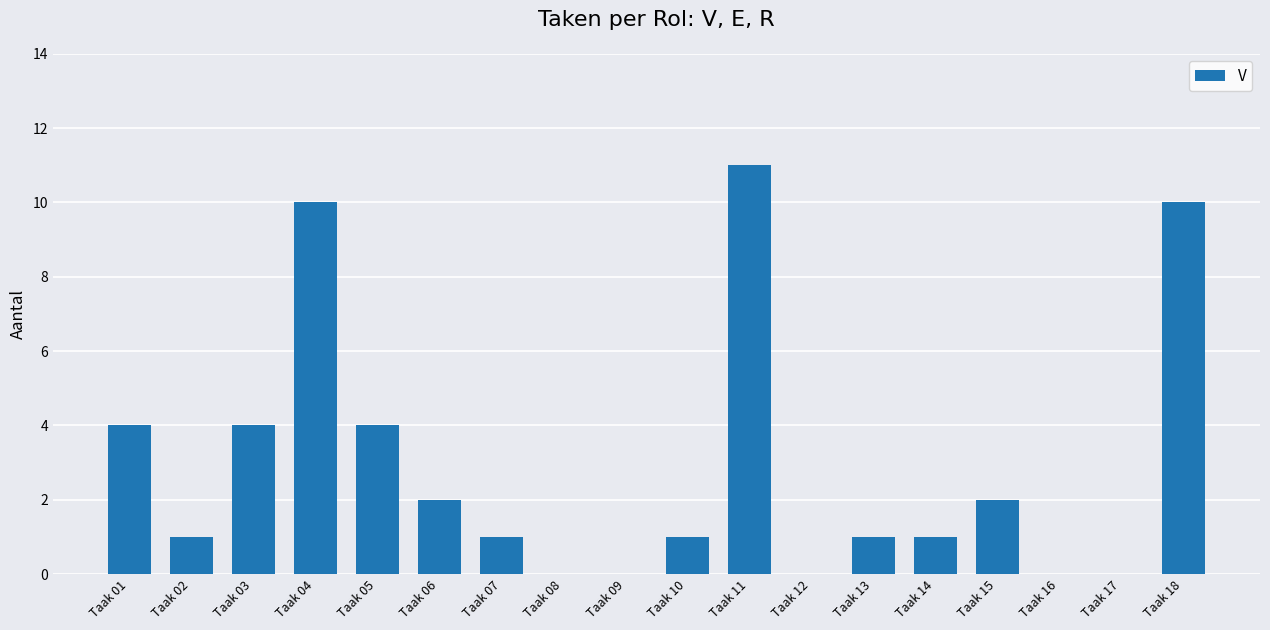

The chart shows a value of 8 at Taak 17. True or false?

False